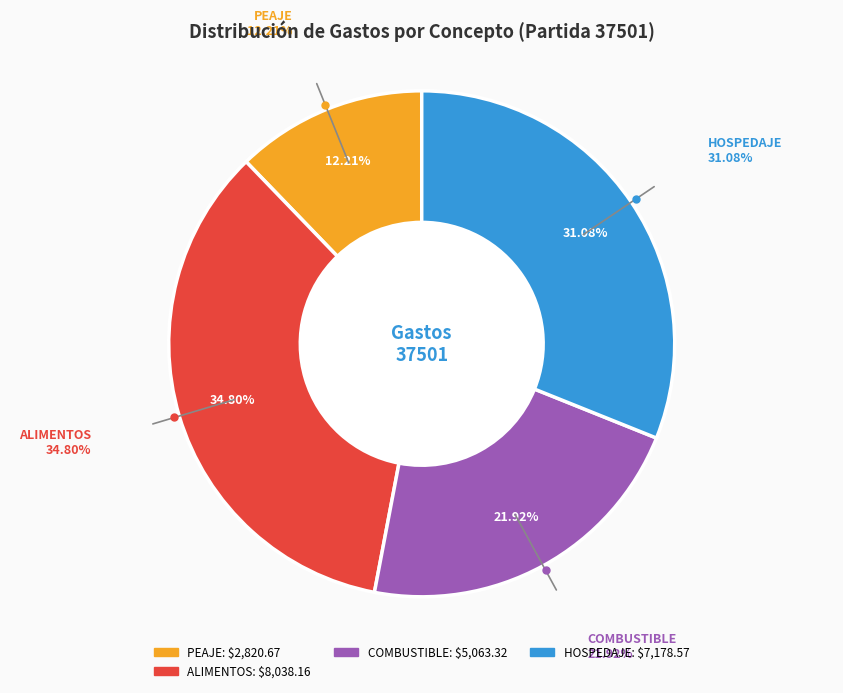

Is there any slice that represents more than half of the pie?

No